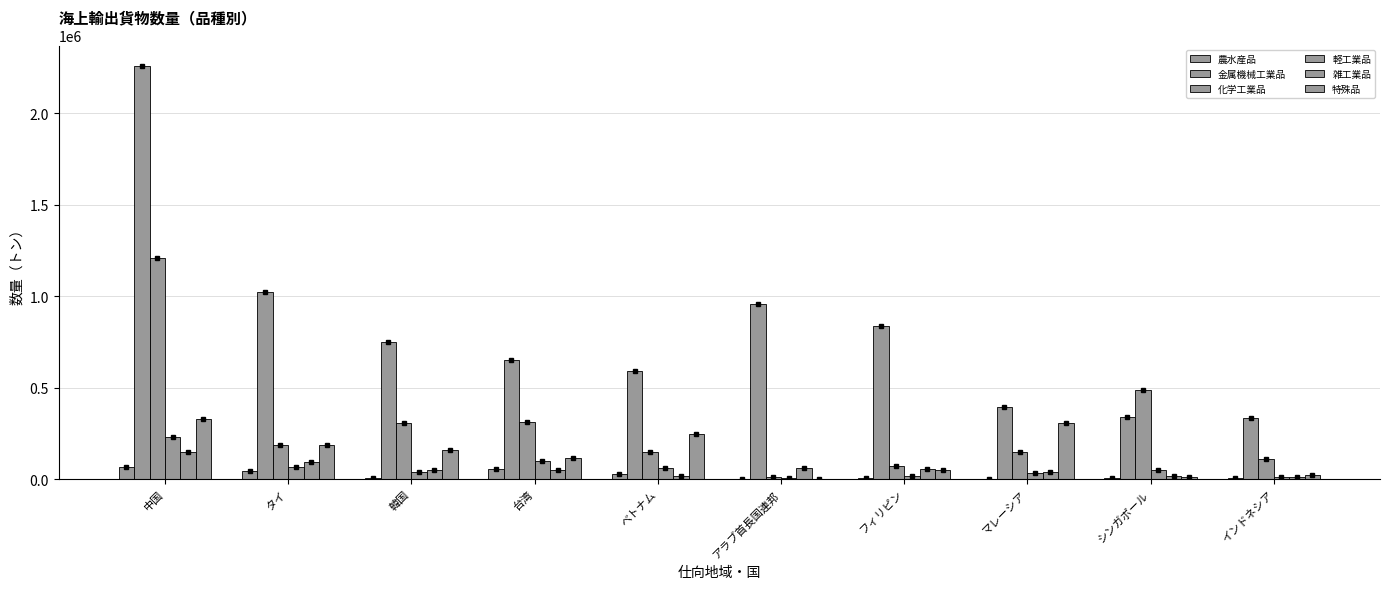

What is the average value of the 化学工業品 series?

298980